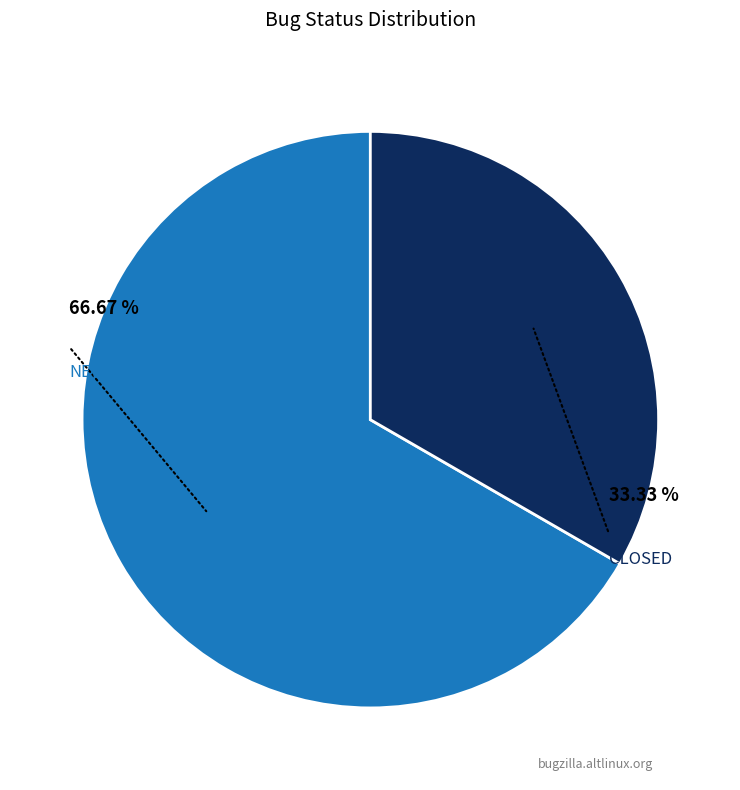

Is there a majority slice in this chart?

Yes